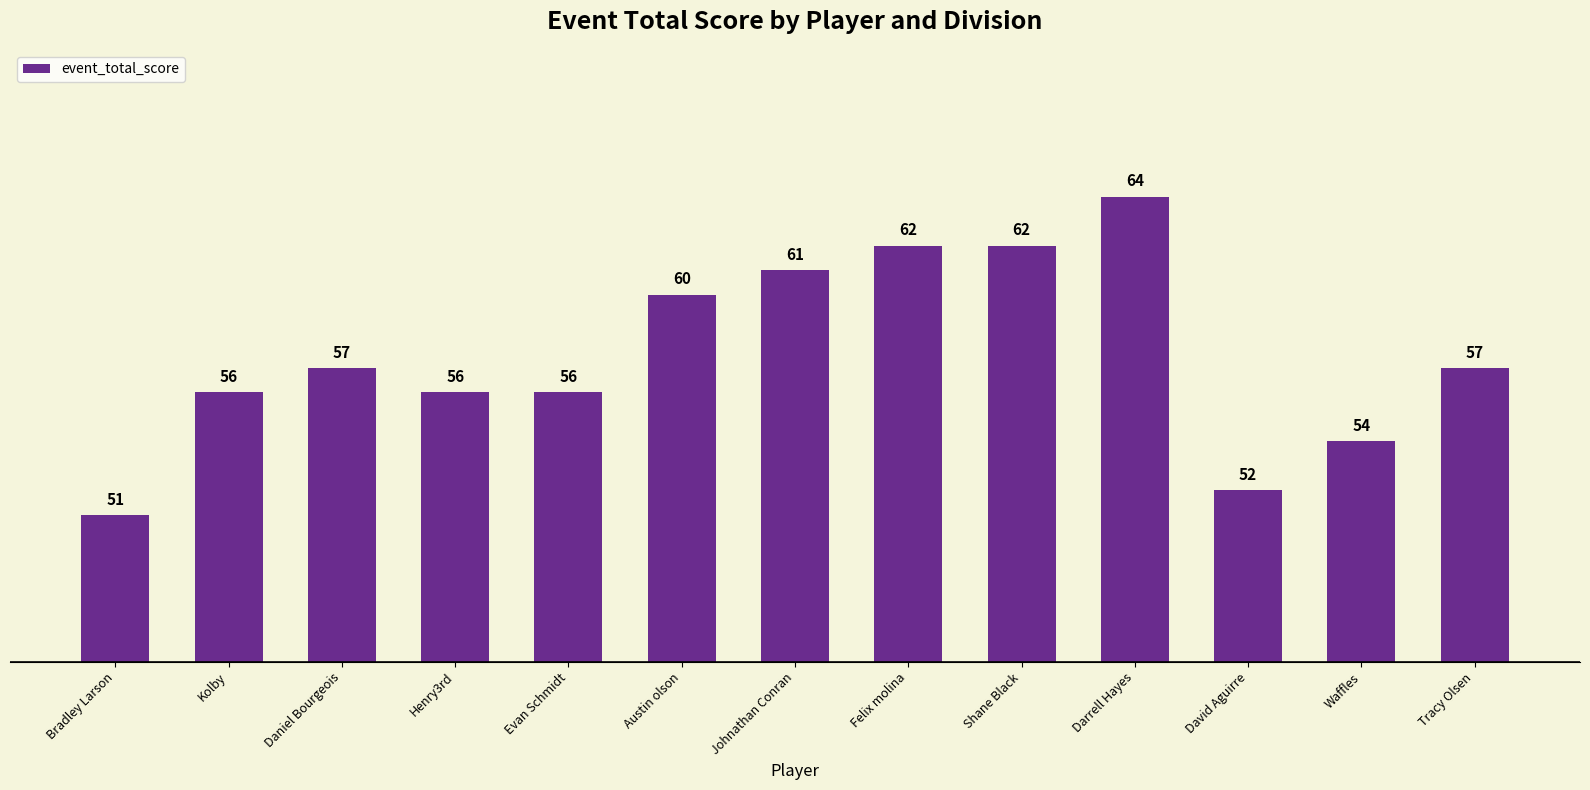

How many data points are less than 57?

6